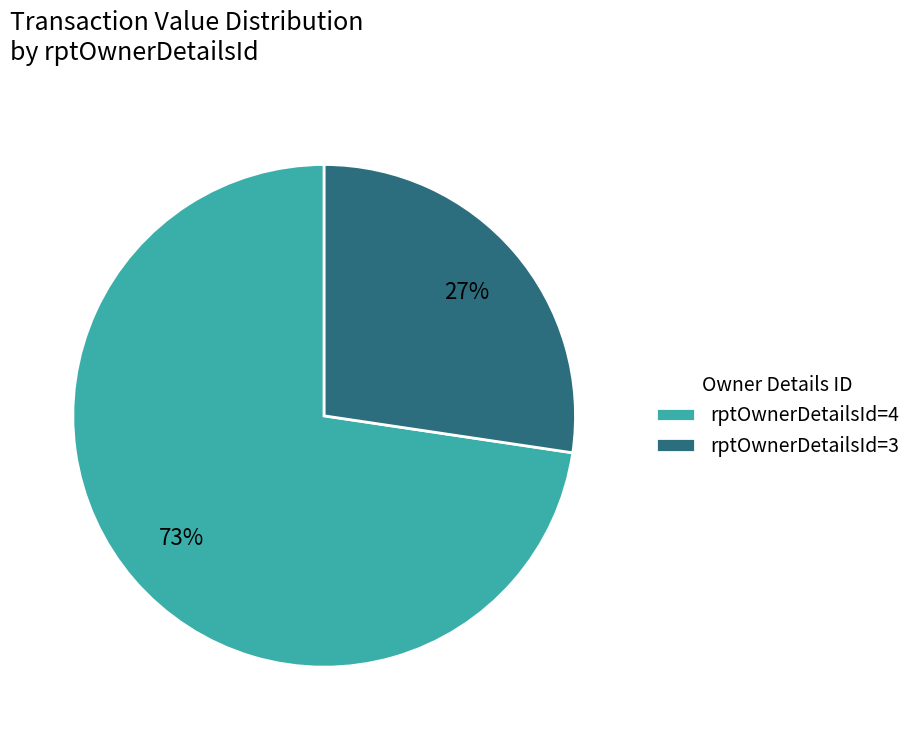

Is there any slice that represents more than half of the pie?

Yes